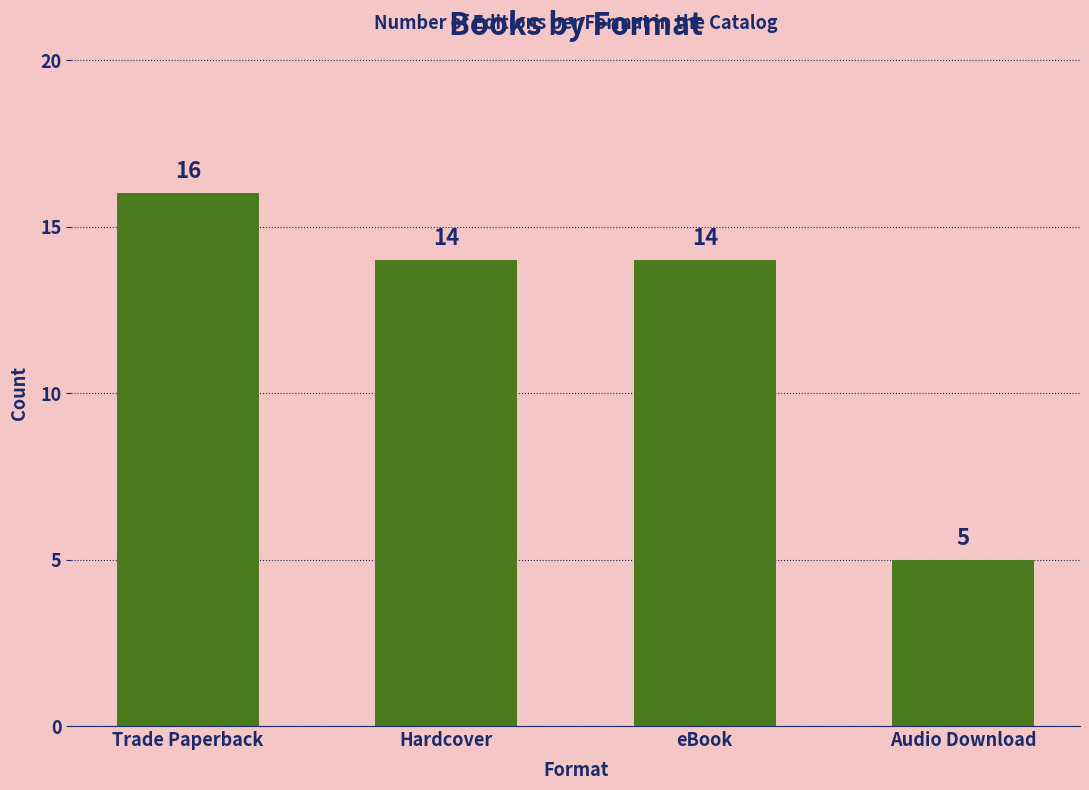

Count the number of categories in the chart.

4